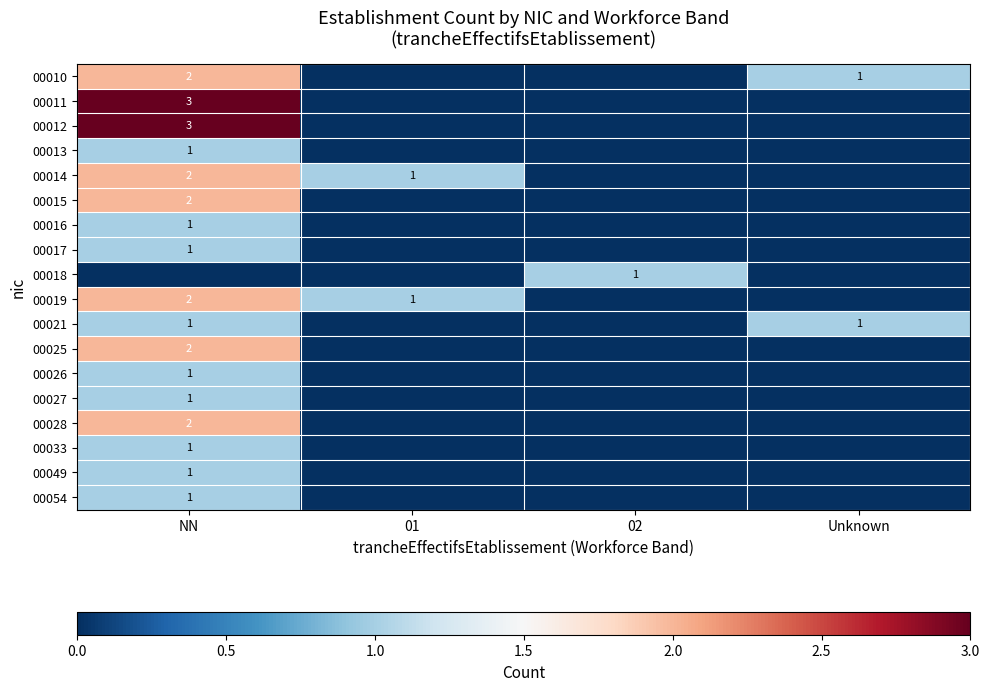

True or false: 00012 has a value of 5 at NN.

False